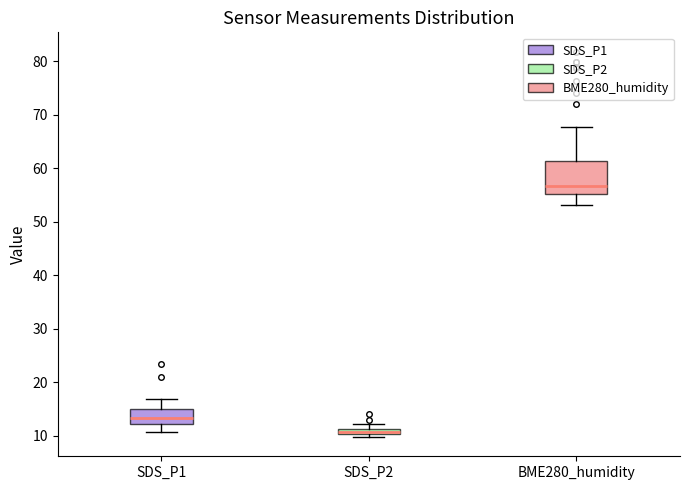

Which box is the tallest, from its lower edge to its upper edge?

BME280_humidity